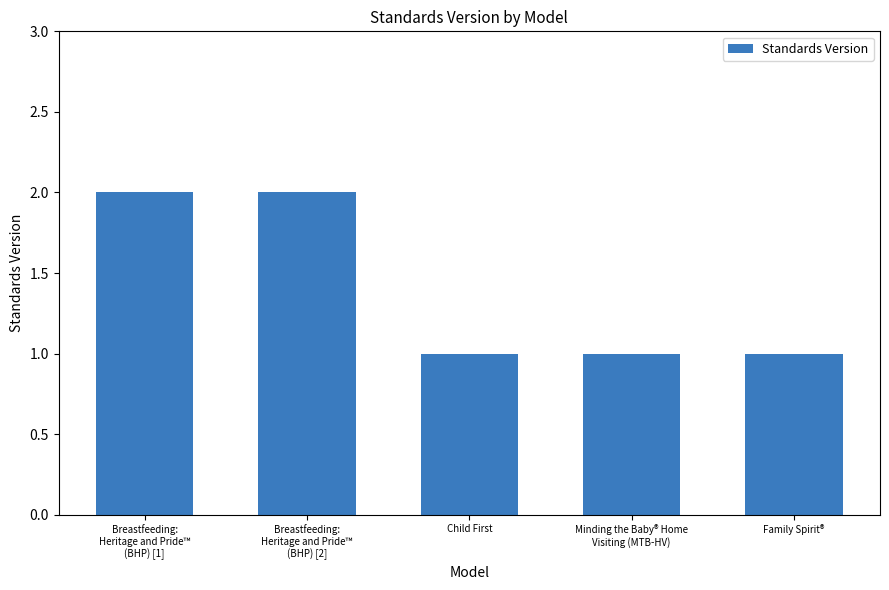

The value at Family Spirit® is 1. True or false?

True